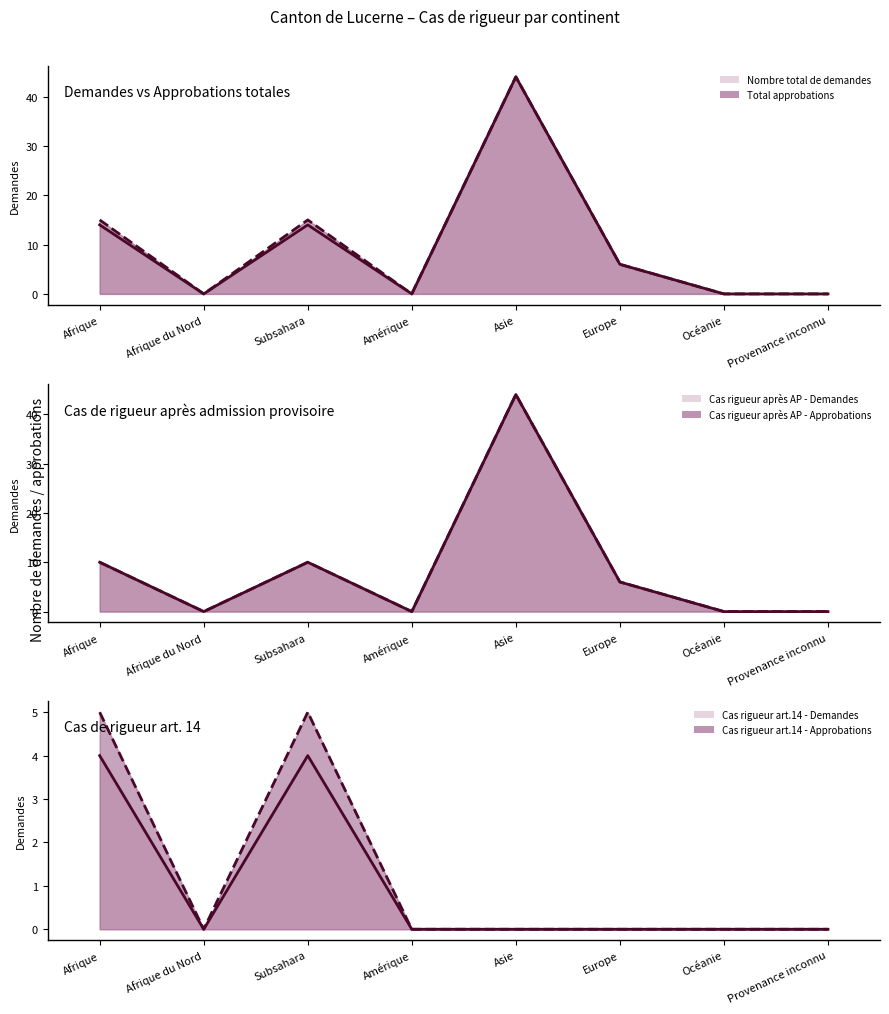

How many Cas rigueur art.14 - Approbations (line) values are between 0 and 5?

8